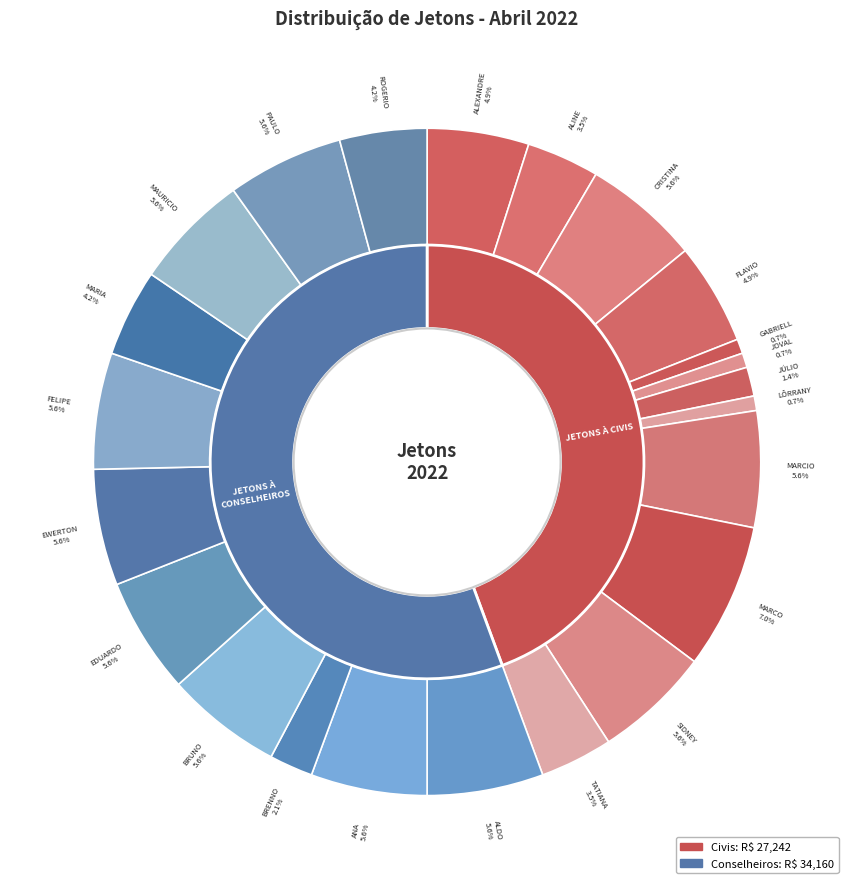

Is it true that CRISTINA MARIA ANDRADE DE MELO is 26% of the pie?

False